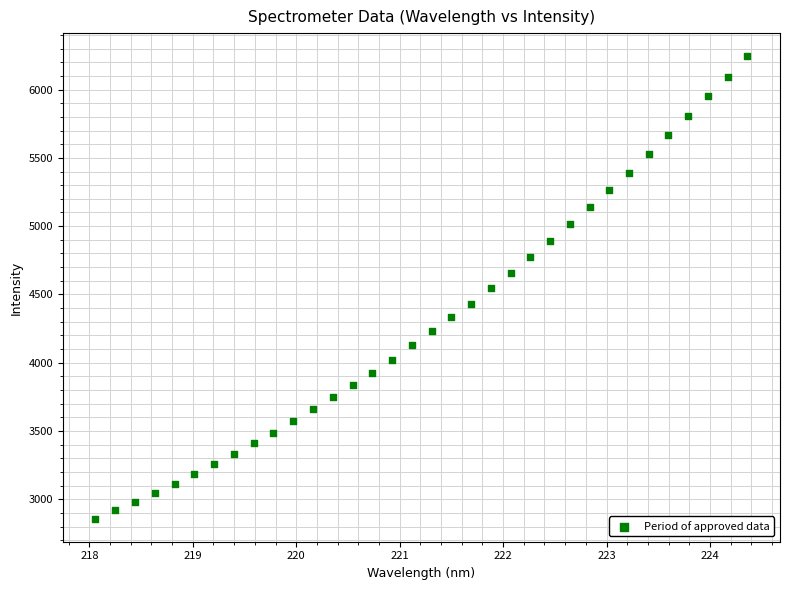

What is the range of X values (max minus min)?

6.3